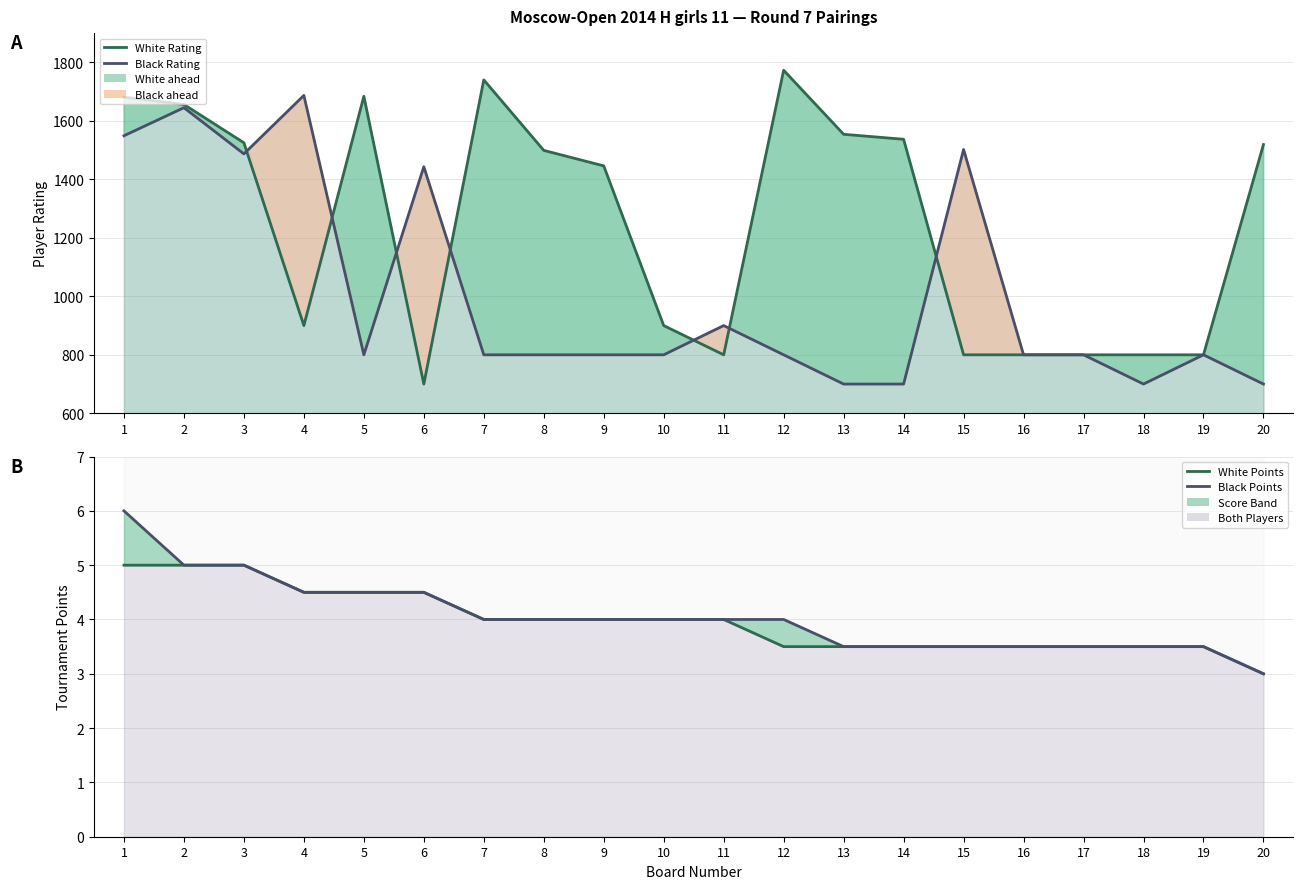

Between 13 and 19, which series saw the biggest shift?

White Rating (line)